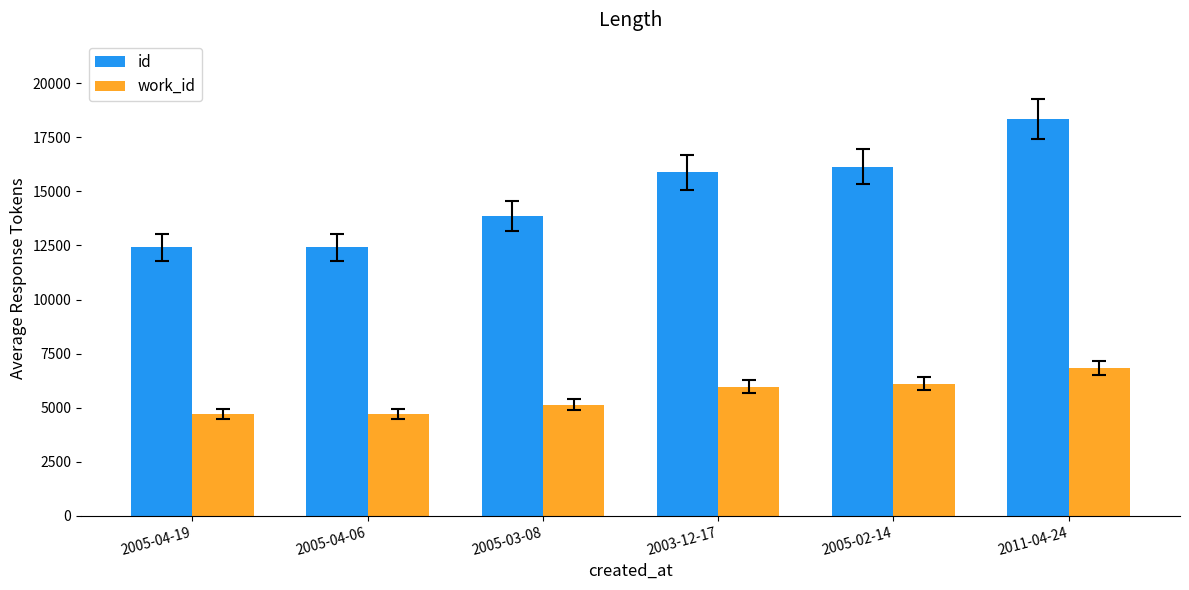

Is it true that id equals 7122 at 2005-02-14?

False